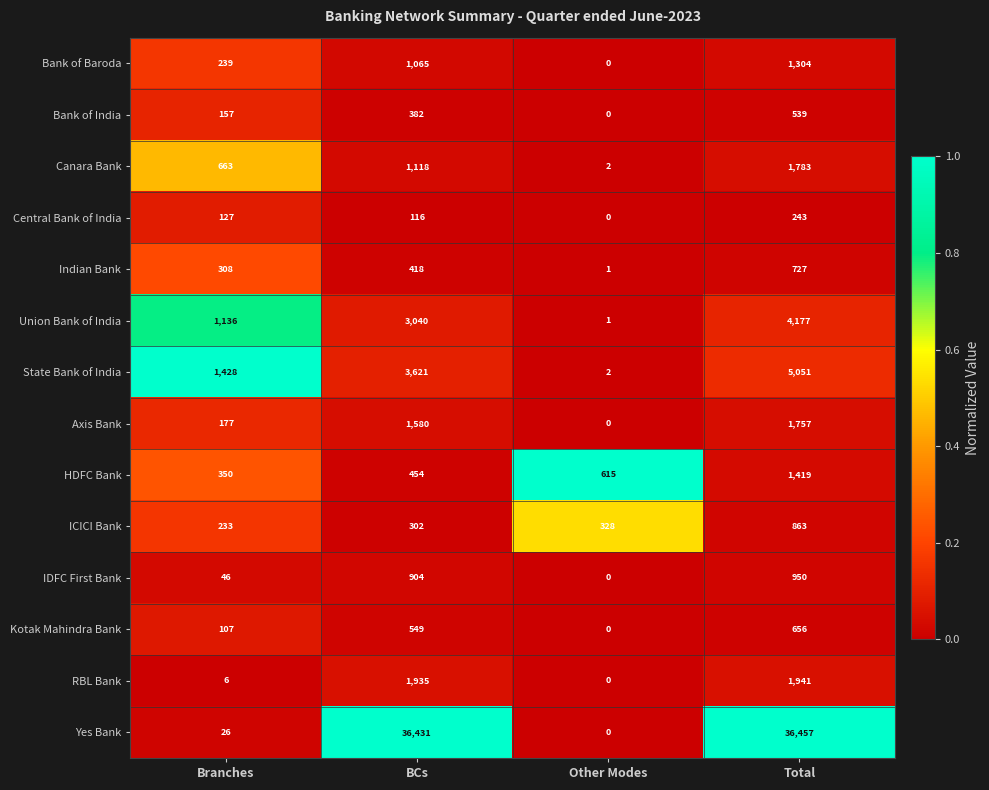

At how many categories does at least one series exceed 0?

4